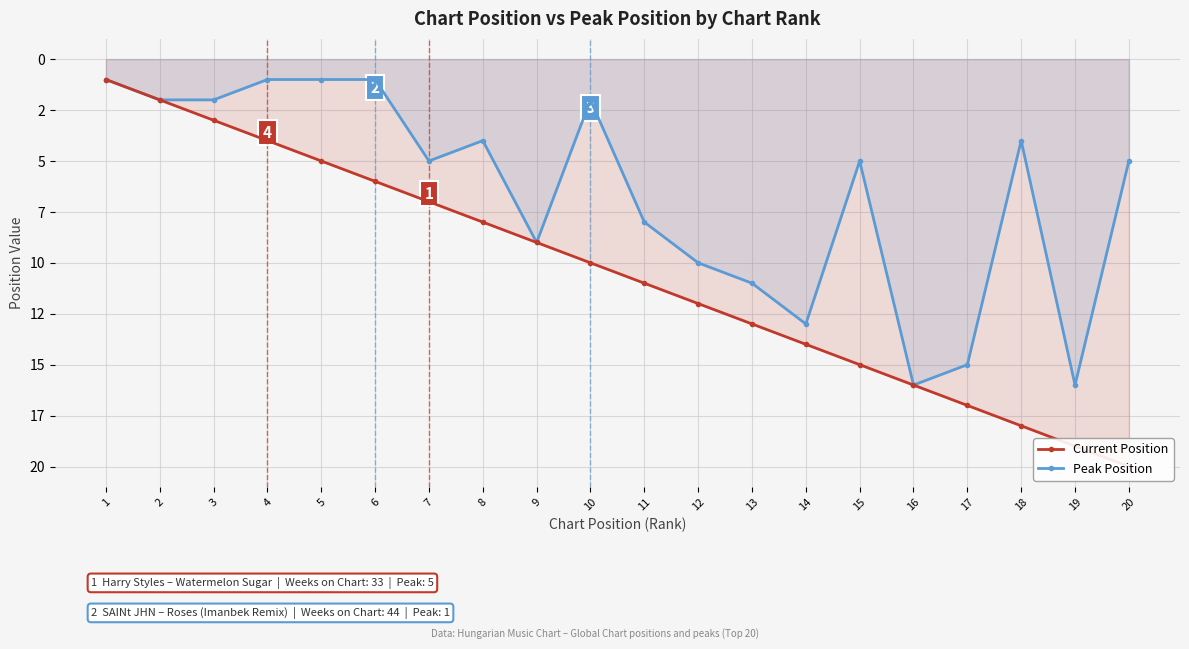

What is the total value across all series at 17?

32